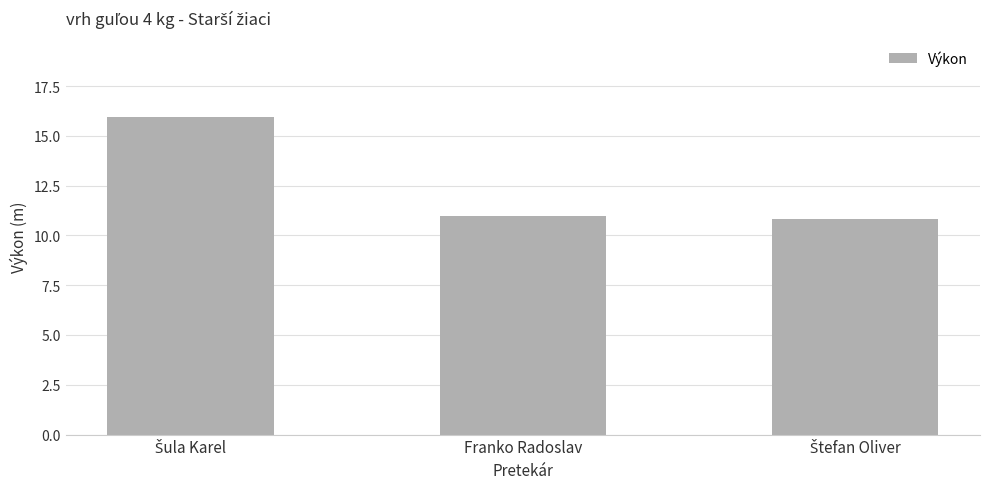

What is the value of the 1st bar from the left?

15.9